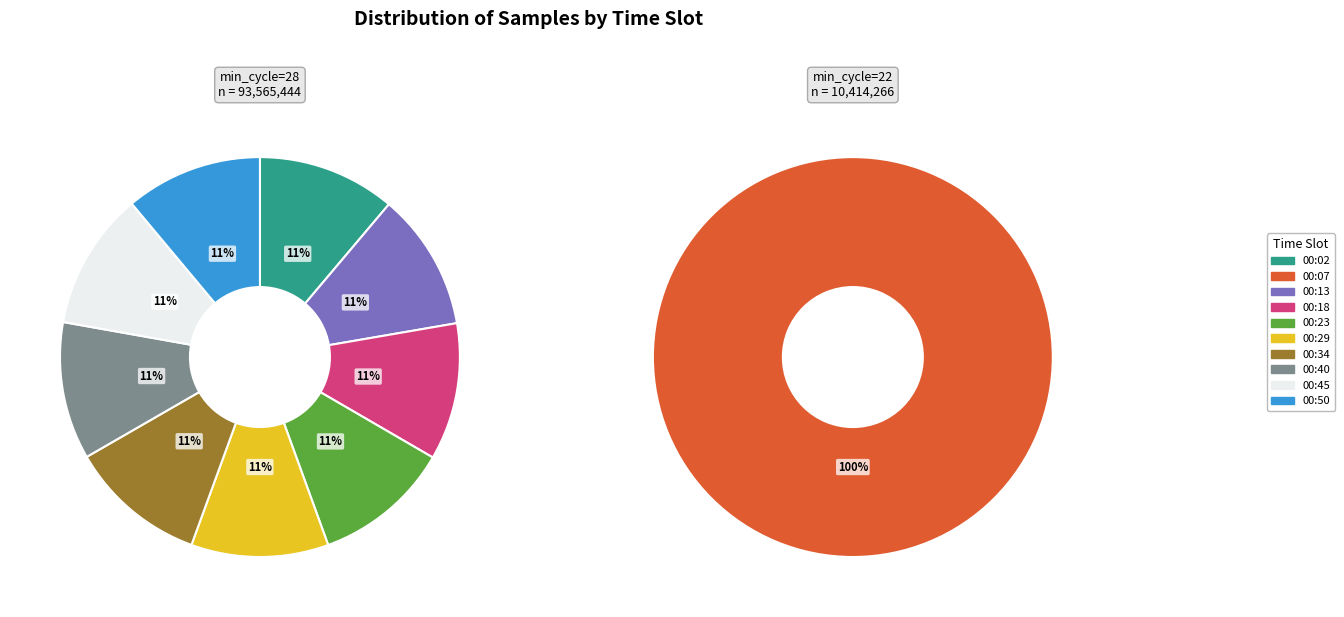

Which has a higher value, 00:34 or 00:29?

00:34